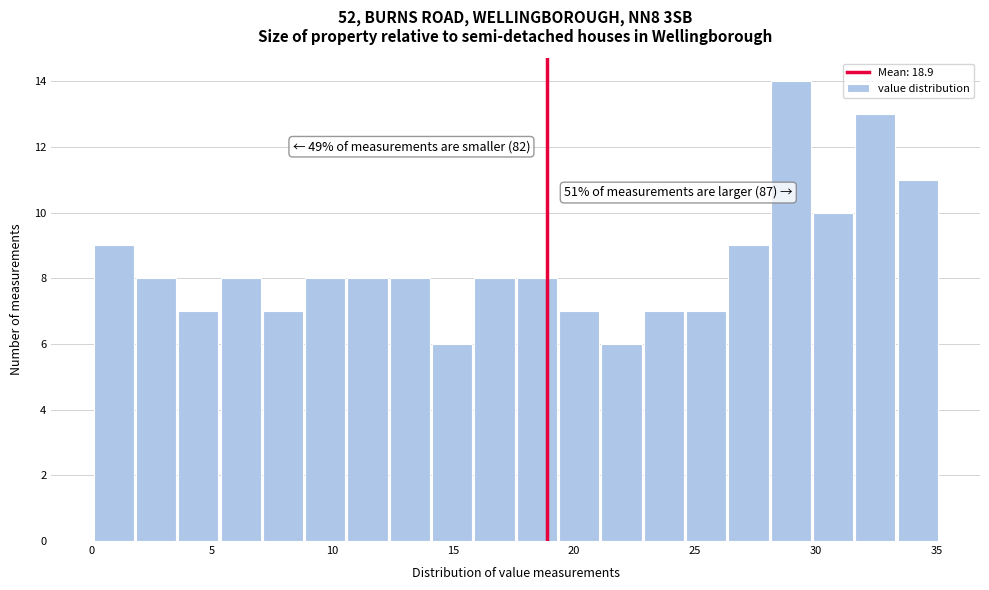

Read against the x-axis, roughly where is the centre of the tallest bar?

29.0